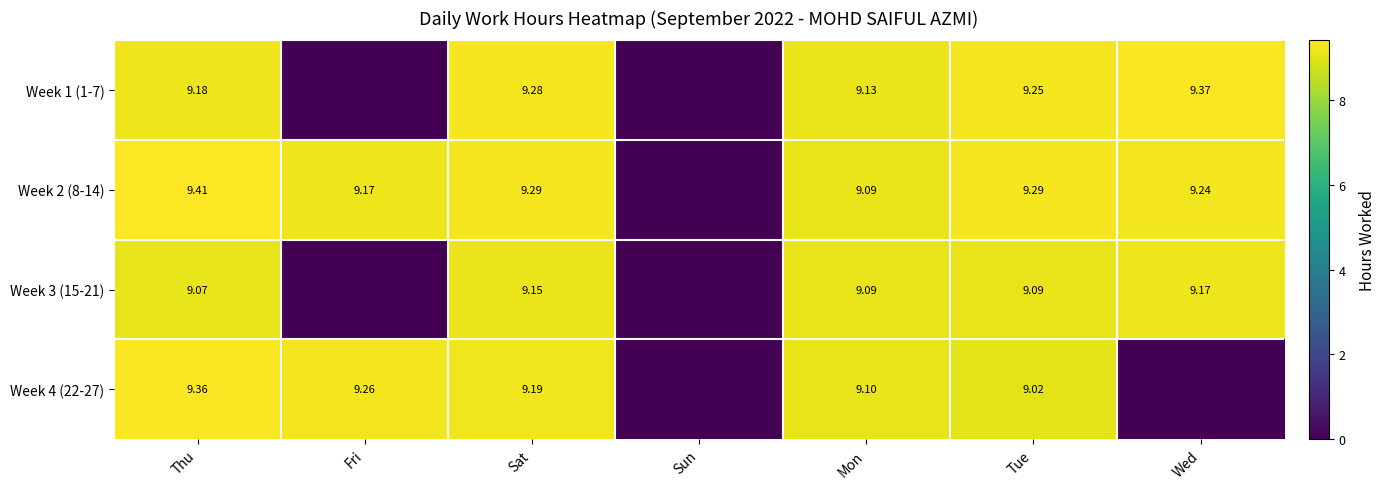

Is the value of Week 3 (15-21) at Wed greater than the value of Week 4 (22-27) at Tue?

Yes